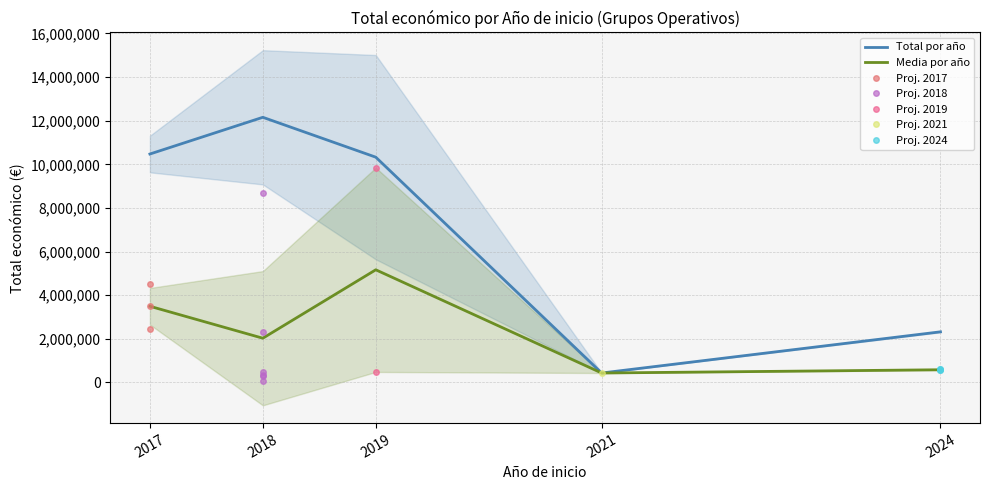

What is the minimum value for Total por año?

430411.0